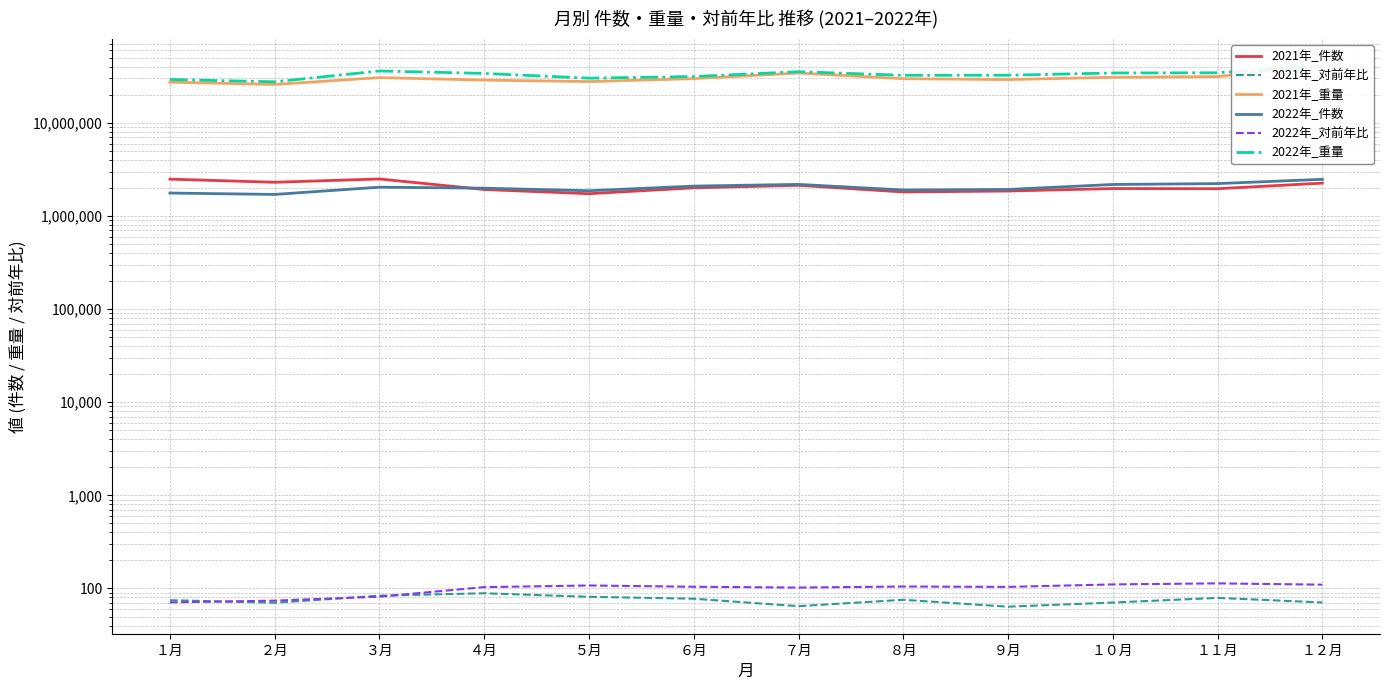

Rank the categories by 2022年_対前年比 value from lowest to highest.

１月, ２月, ３月, ７月, ４月, ９月, ６月, ８月, ５月, １２月, １０月, １１月